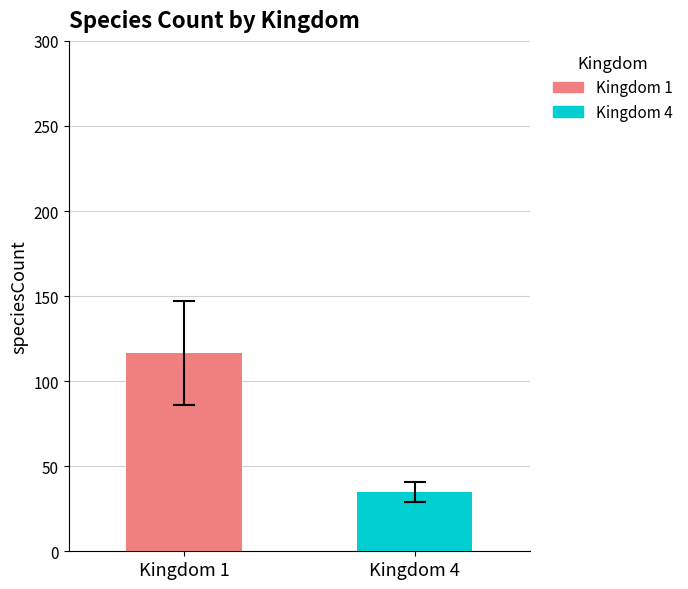

What is the minimum value shown in the chart?

34.9